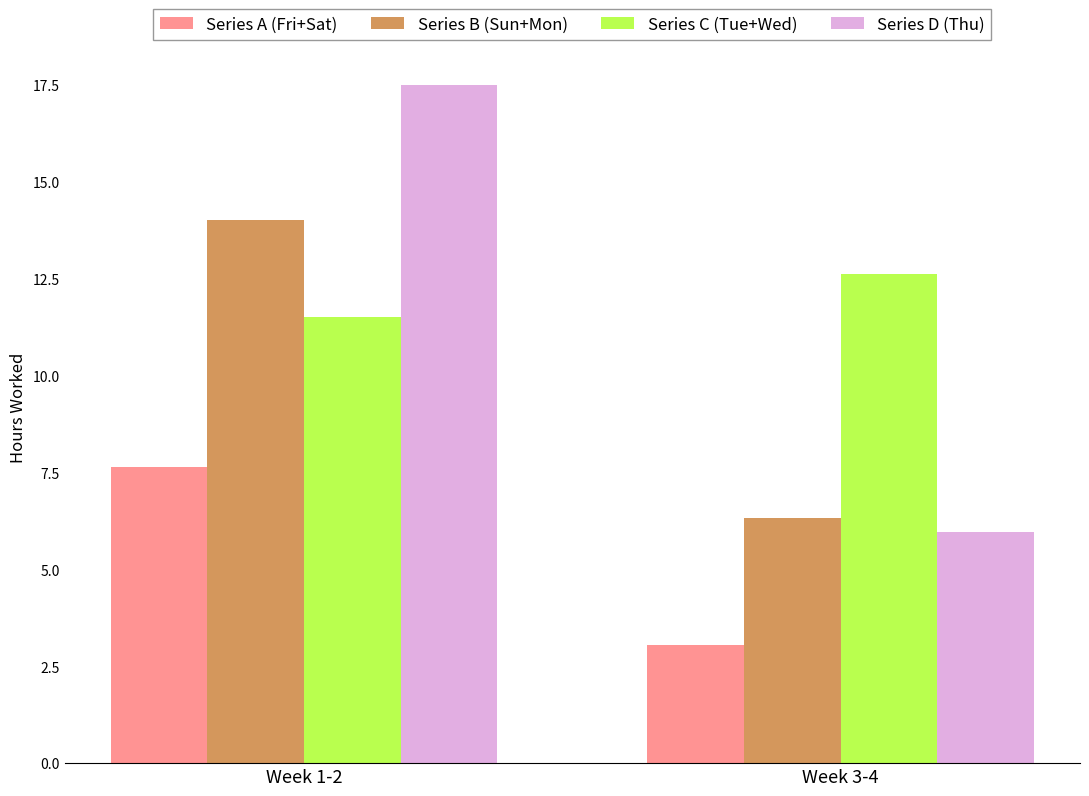

Read the Series C (Tue+Wed) value at Week 1-2.

11.5